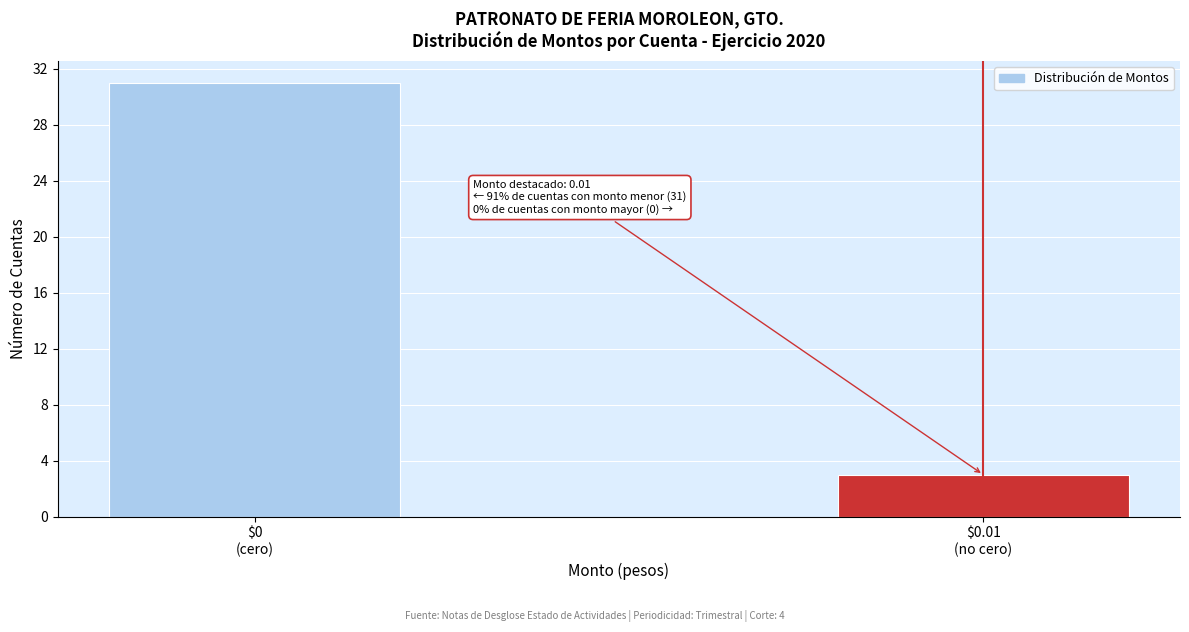

Reading left to right, extract all data points from this chart.

31	3